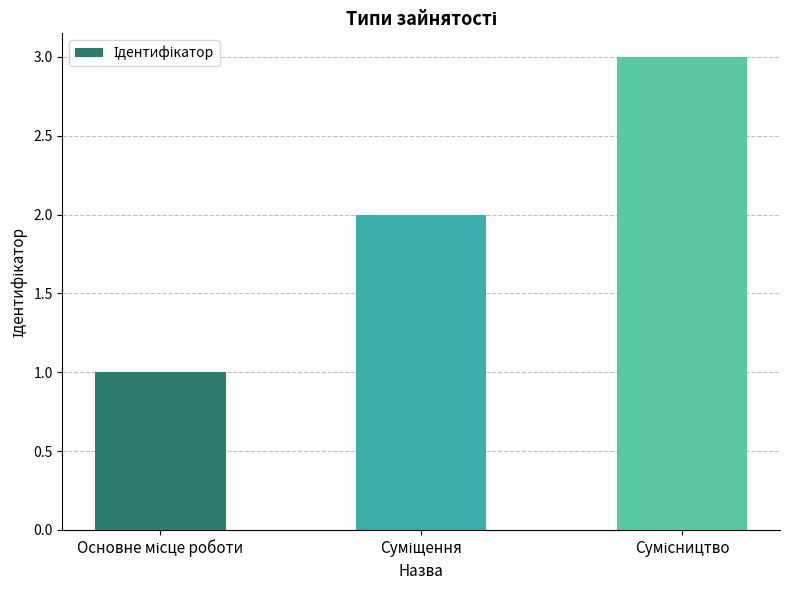

What is the sum of all values?

6